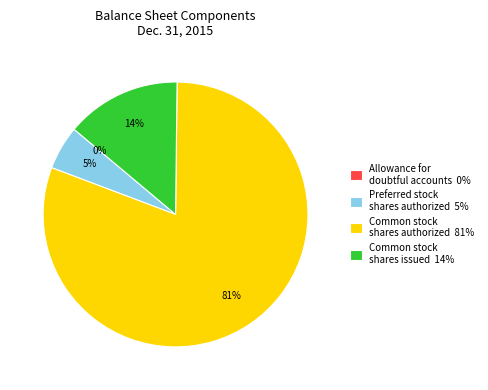

Which slice is the largest?

Common stock shares authorized 81%